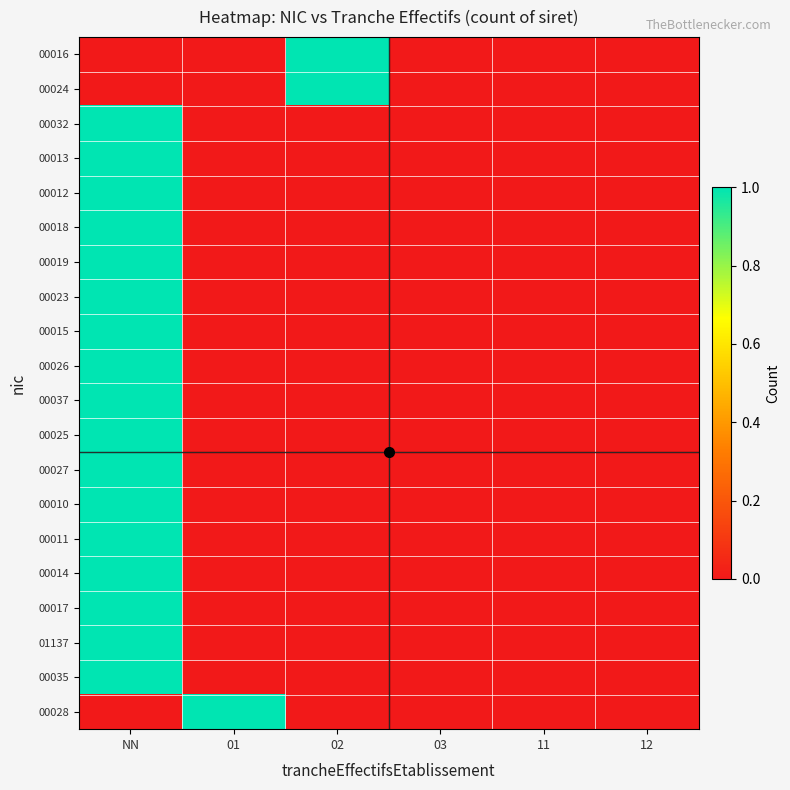

Rank the series at 03 from lowest to highest value.

00016, 00024, 00032, 00013, 00012, 00018, 00019, 00023, 00015, 00026, 00037, 00025, 00027, 00010, 00011, 00014, 00017, 01137, 00035, 00028